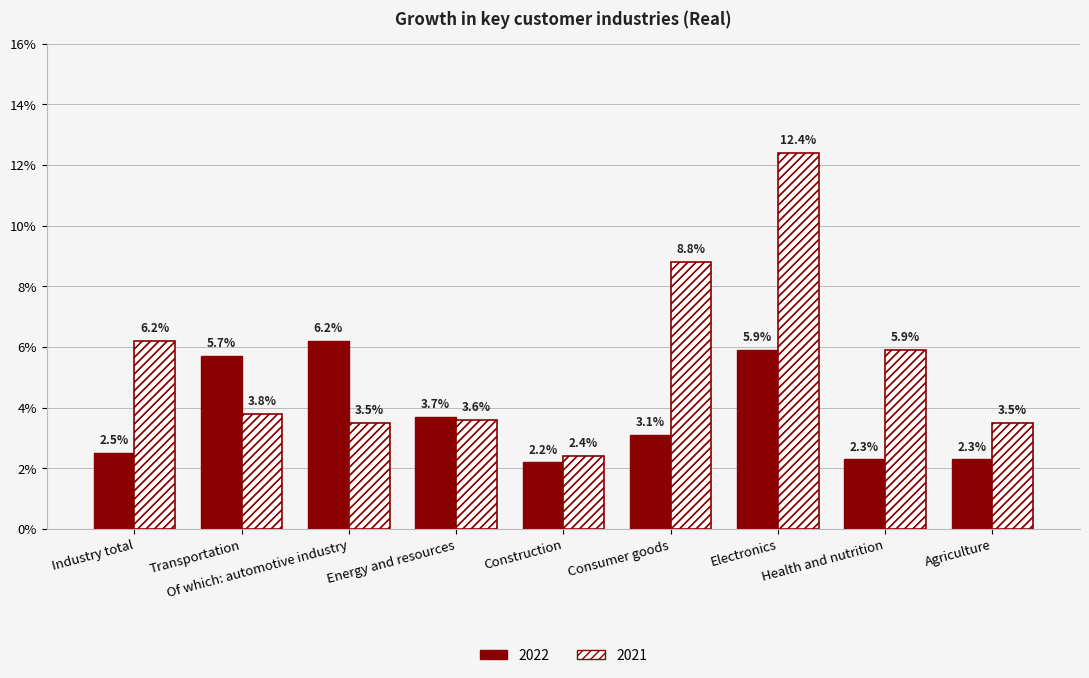

Between Transportation and Consumer goods, which is larger?

Transportation